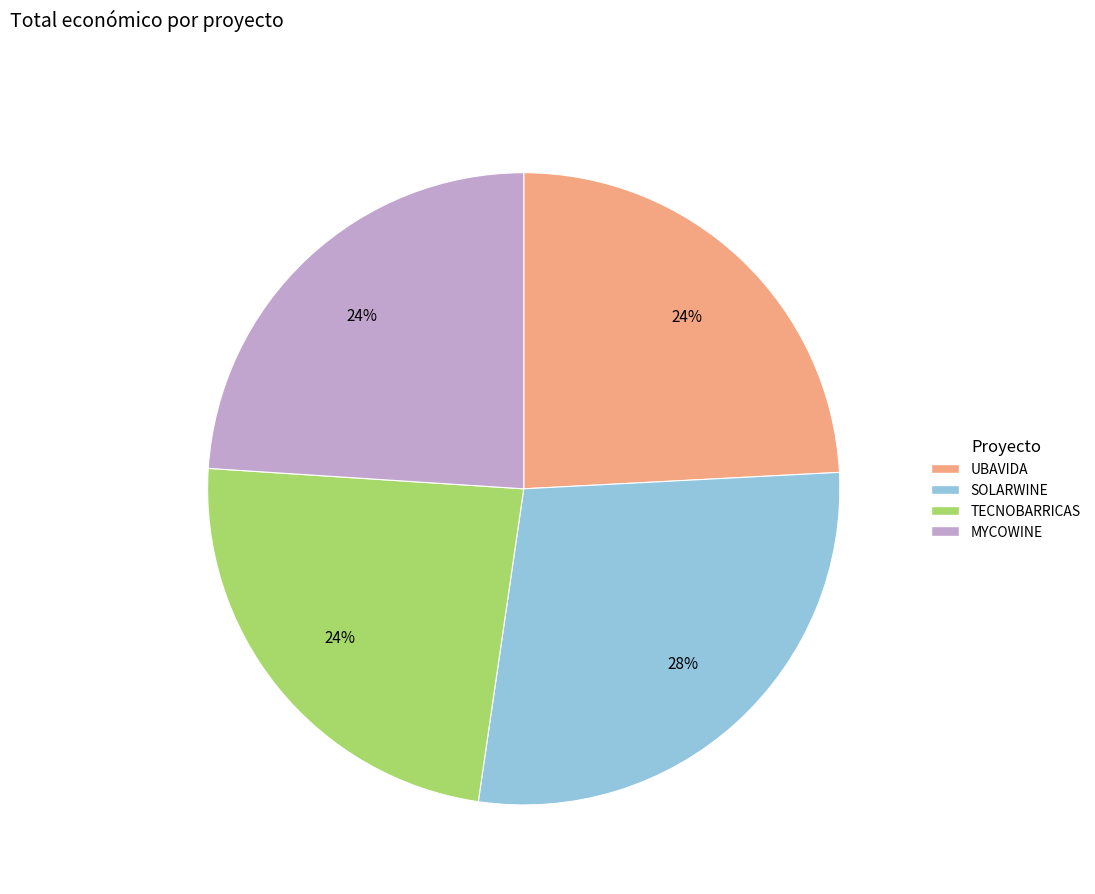

To the nearest percent, what portion does UBAVIDA represent?

24%